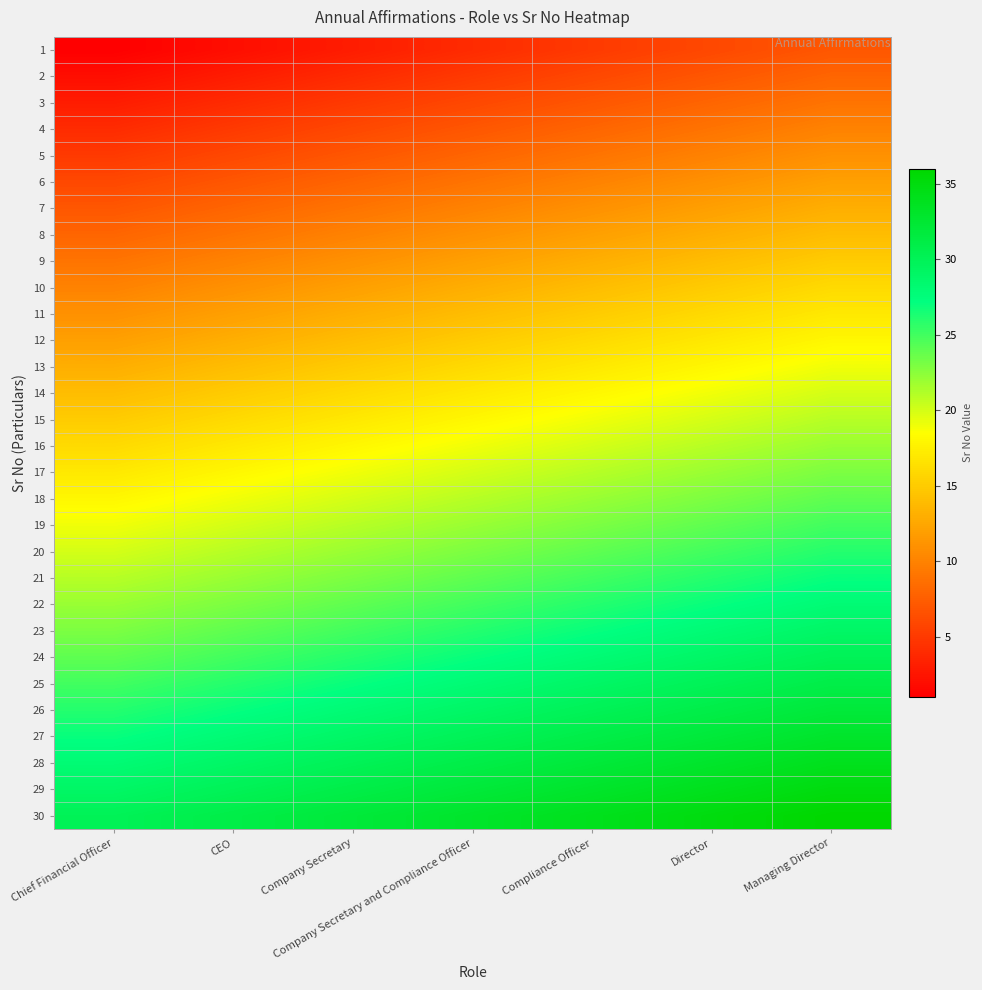

At Chief Financial Officer, list the series in order from largest to smallest.

30, 29, 28, 27, 26, 25, 24, 23, 22, 21, 20, 19, 18, 17, 16, 15, 14, 13, 12, 11, 10, 9, 8, 7, 6, 5, 4, 3, 2, 1